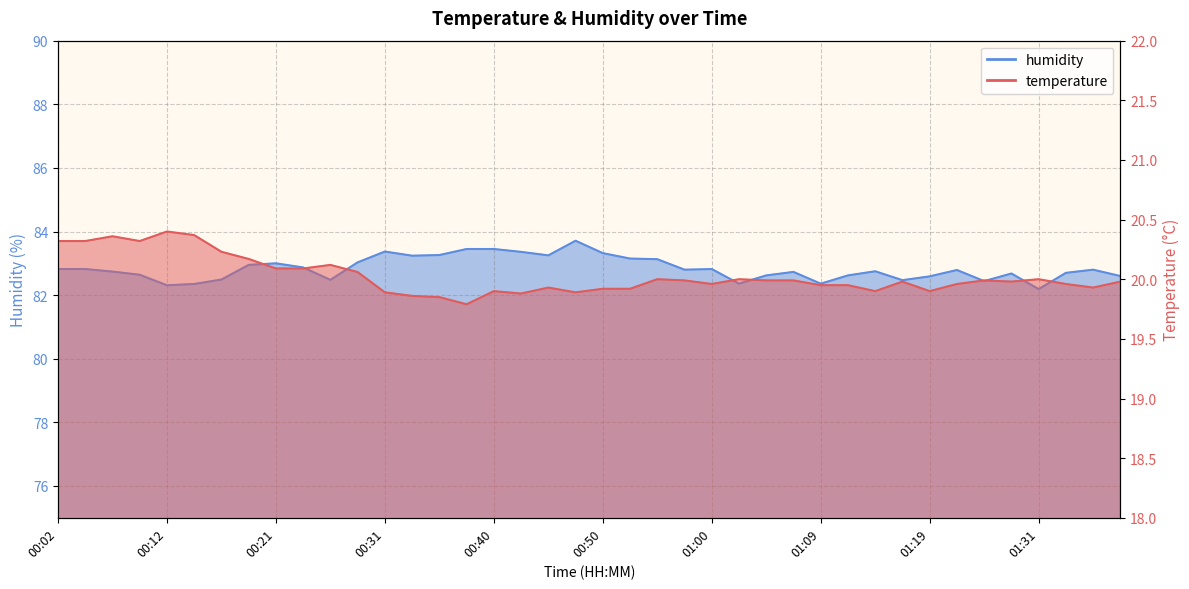

Is it true that temperature equals 9.2 at 01:19?

False